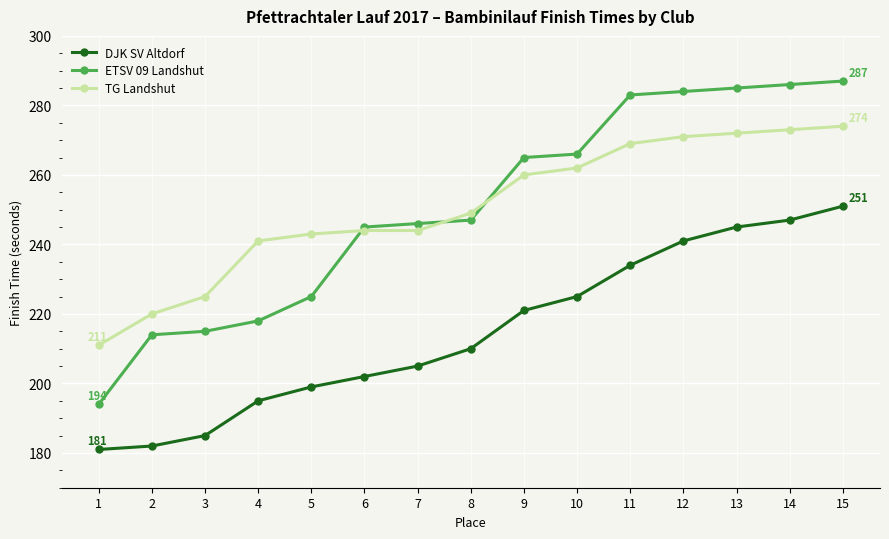

What is the difference between the maximum and minimum values in the ETSV 09 Landshut series?

93